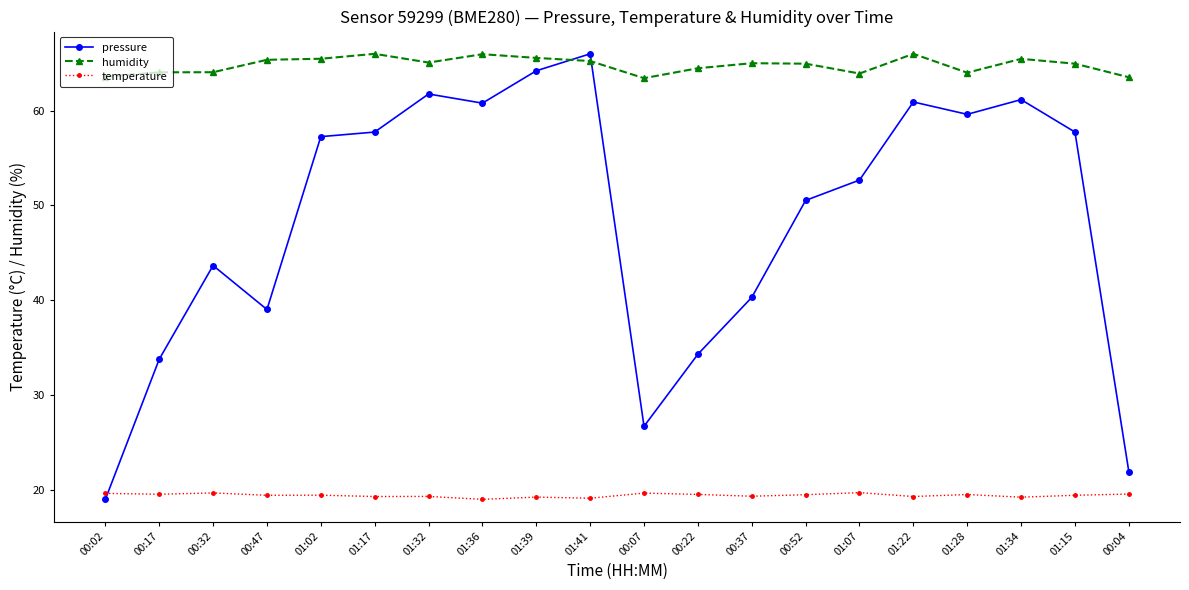

Rank the series by their average value, from highest to lowest.

humidity, pressure, temperature